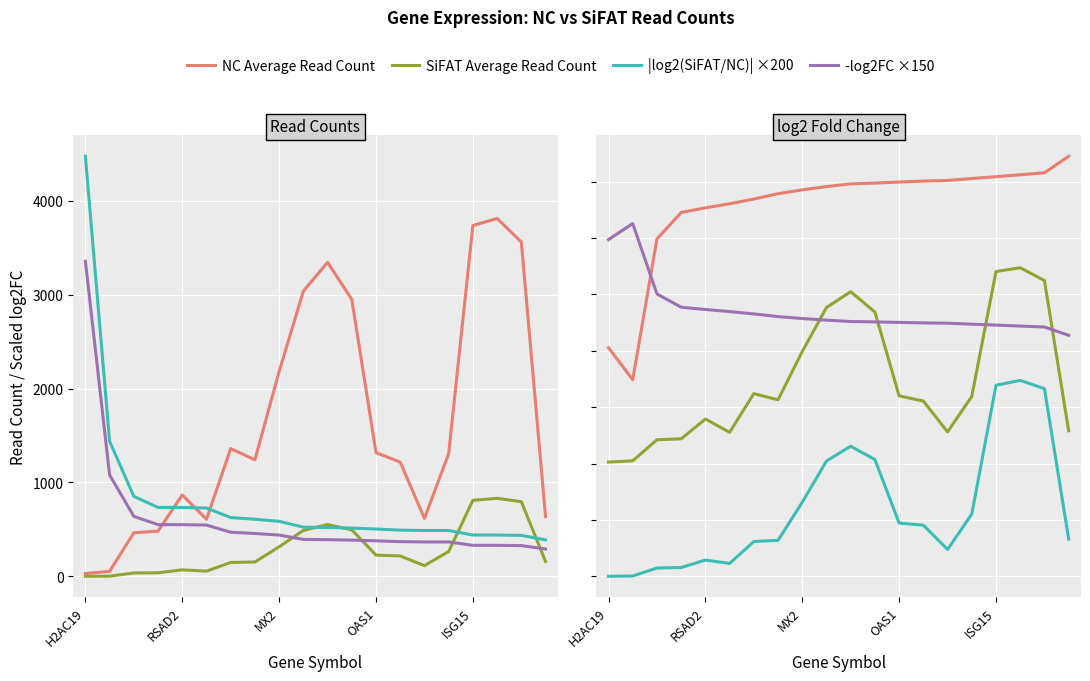

Which series has the largest total across all categories?

NC Average Read Count